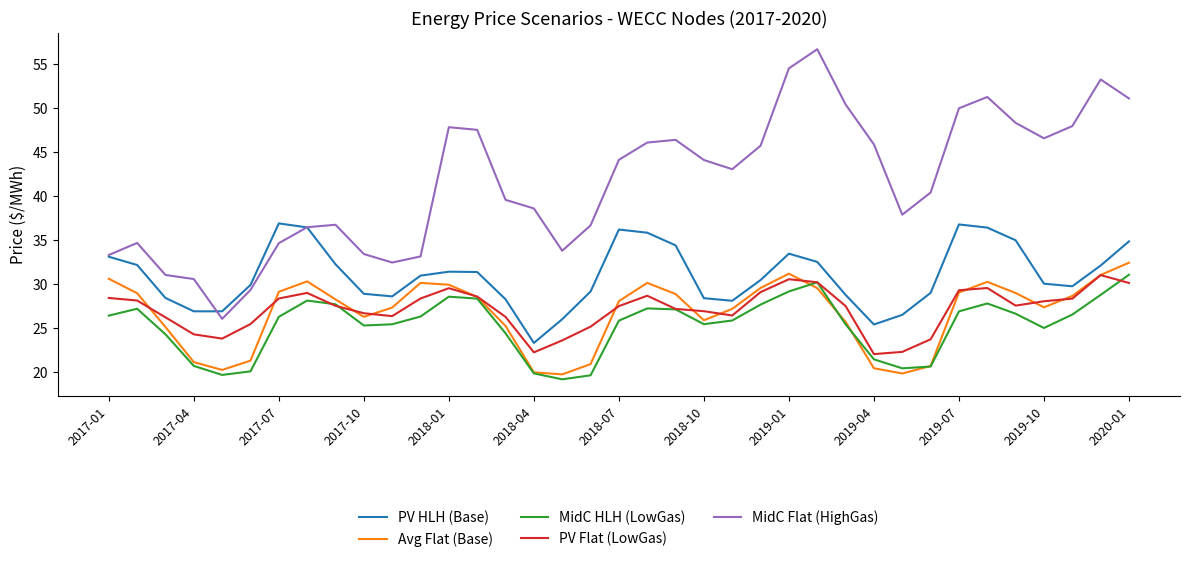

True or false: MidC HLH (LowGas) has more than 2 points higher than both neighbors.

True